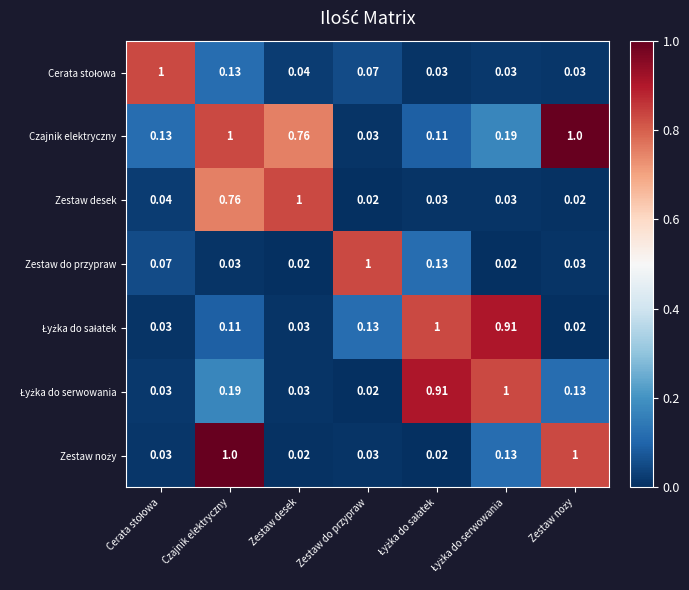

Which category has the highest value in the Zestaw desek series?

Zestaw desek